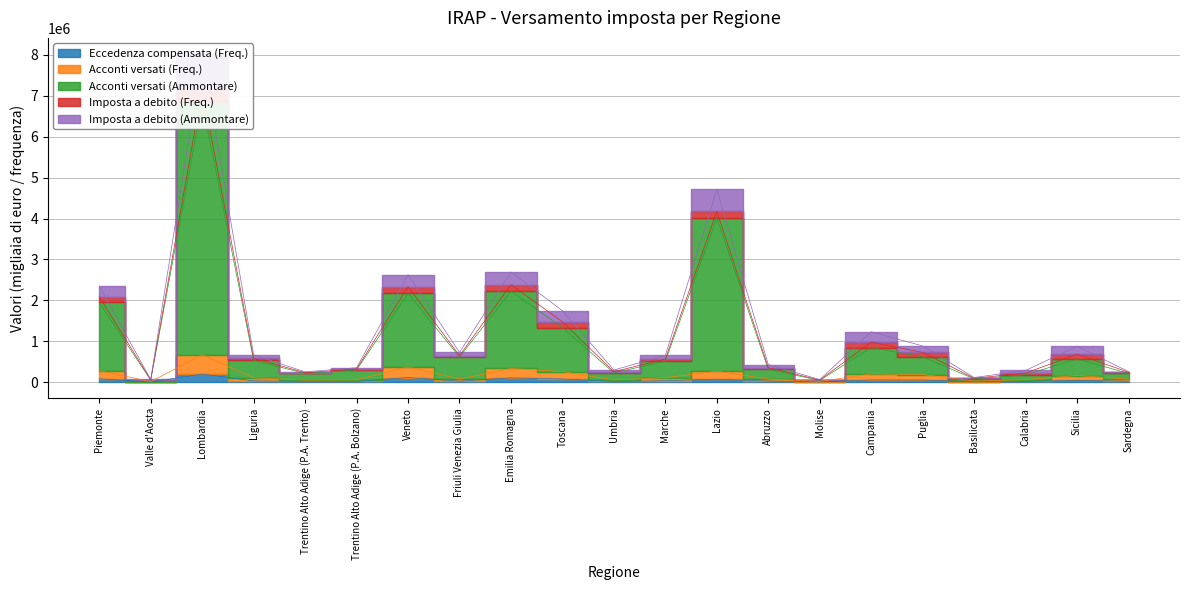

What is the label of the 7th point from the left?

Veneto